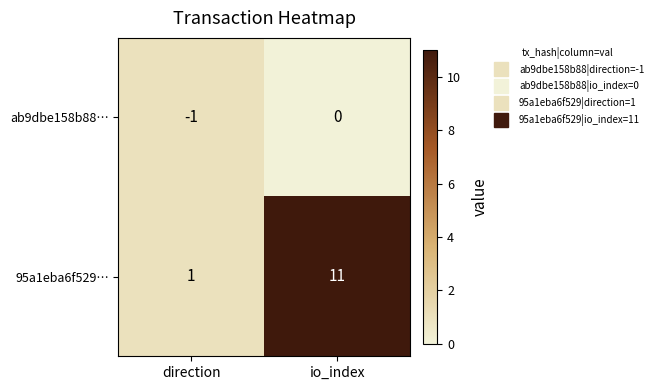

Reading left to right, what are all the values shown in this chart?

ab9dbe158b88…: -1	0
95a1eba6f529…: 1	11